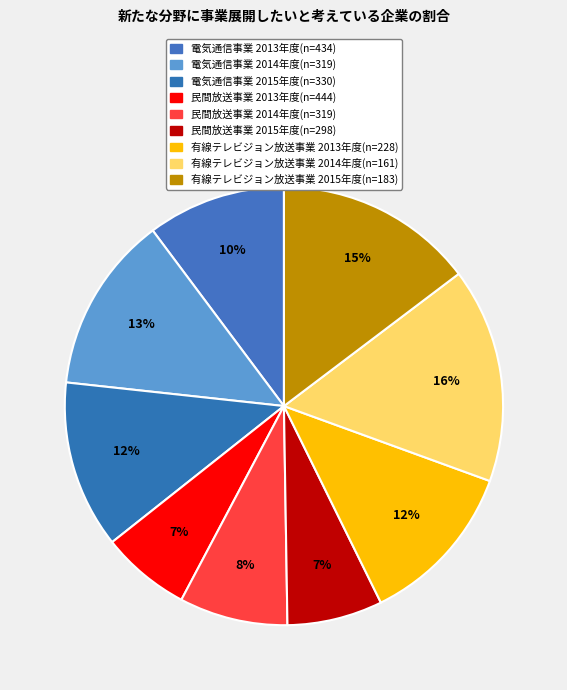

Rank the categories by value from highest to lowest.

有線テレビジョン放送事業
2014年度(n=161), 有線テレビジョン放送事業
2015年度(n=183), 電気通信事業
2014年度(n=319), 電気通信事業
2015年度(n=330), 有線テレビジョン放送事業
2013年度(n=228), 電気通信事業
2013年度(n=434), 民間放送事業
2014年度(n=319), 民間放送事業
2015年度(n=298), 民間放送事業
2013年度(n=444)